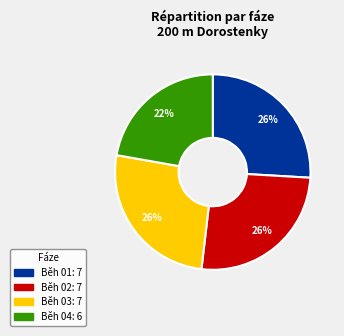

Is there any slice that represents more than half of the pie?

No